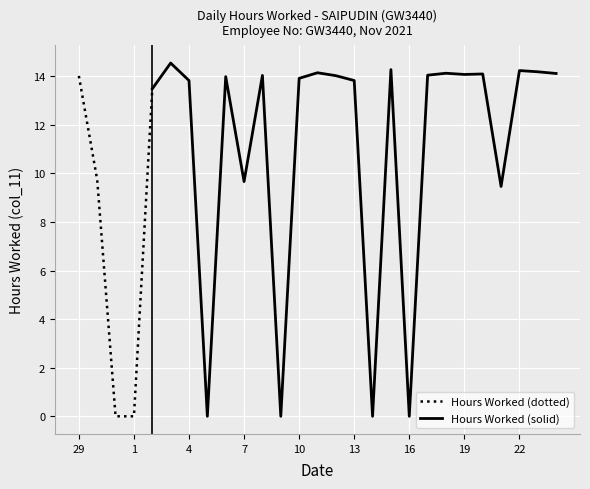

Which has a higher value, 8 or 23?

23